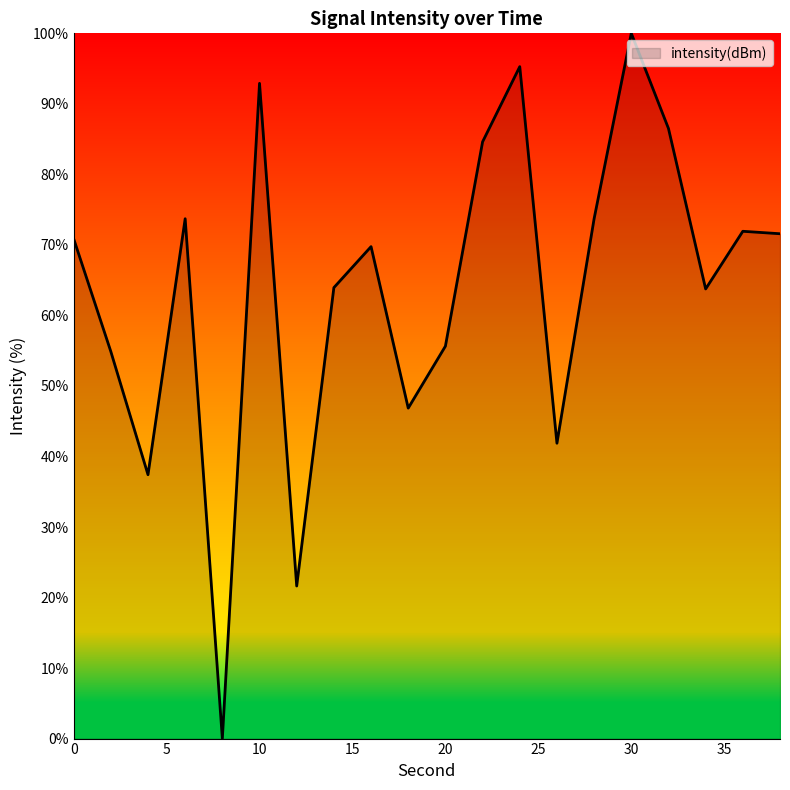

What is the greatest value displayed?

100.0